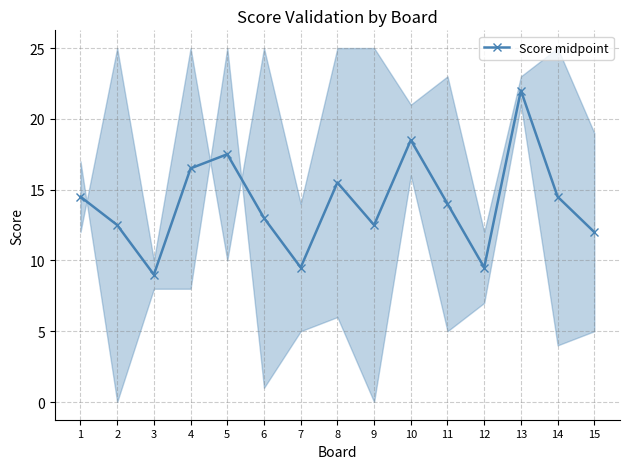

At which category does the chart reach its minimum across all series?

3